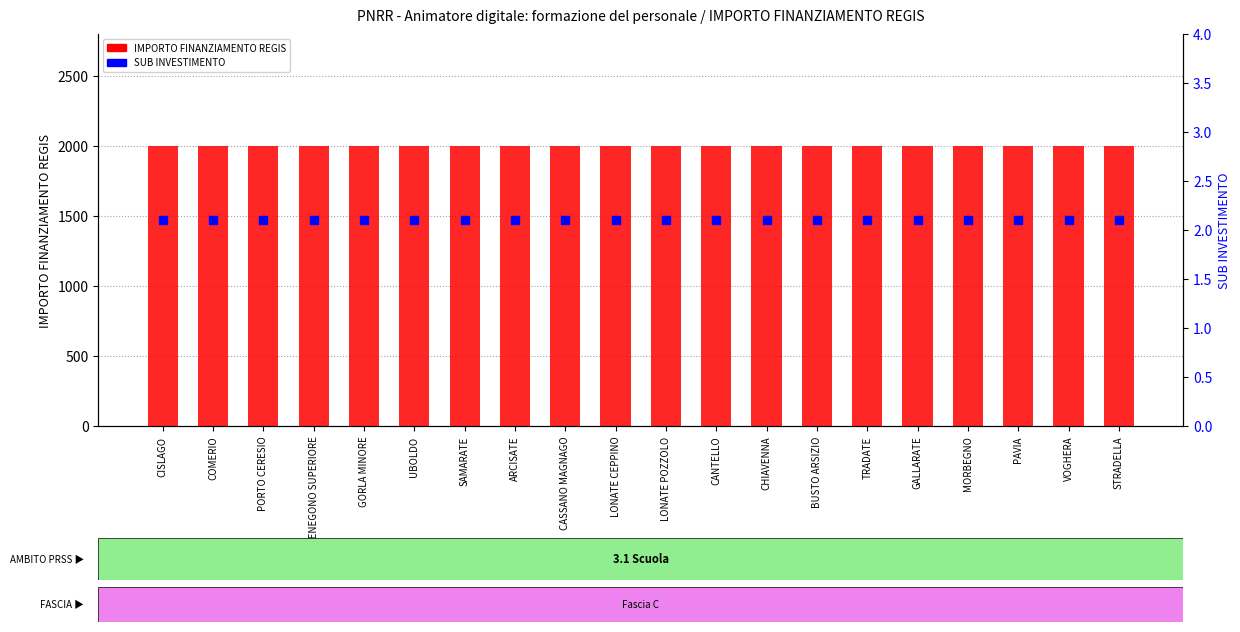

At how many categories does at least one series exceed 1856?

20